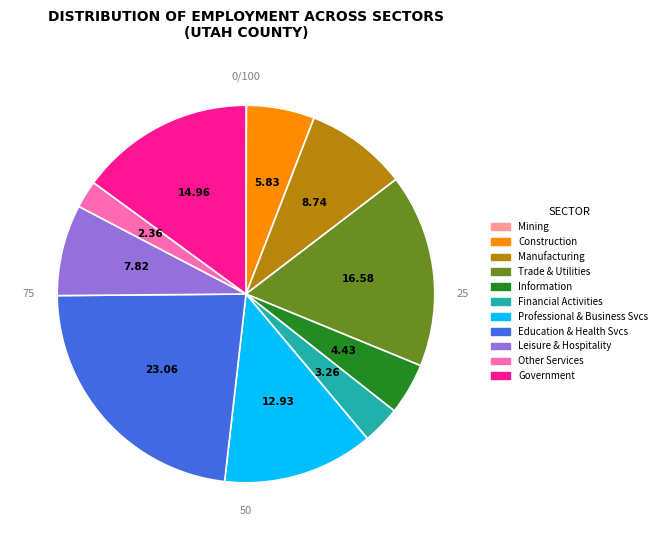

True or false: Information accounts for 17% of the total.

False